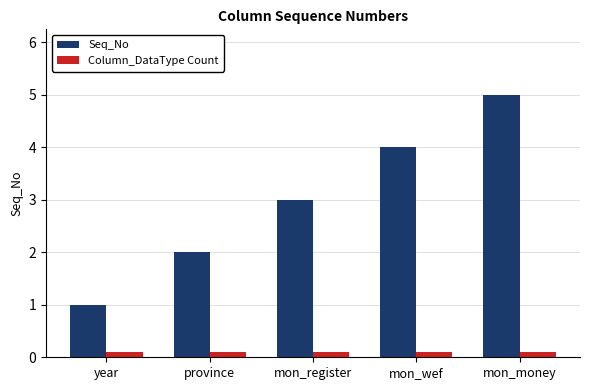

Reading left to right, list all the values displayed in this chart.

Seq_No: year=1.0	province=2.0	mon_register=3.0	mon_wef=4.0	mon_money=5.0
Column_DataType Count: year=0.1	province=0.1	mon_register=0.1	mon_wef=0.1	mon_money=0.1